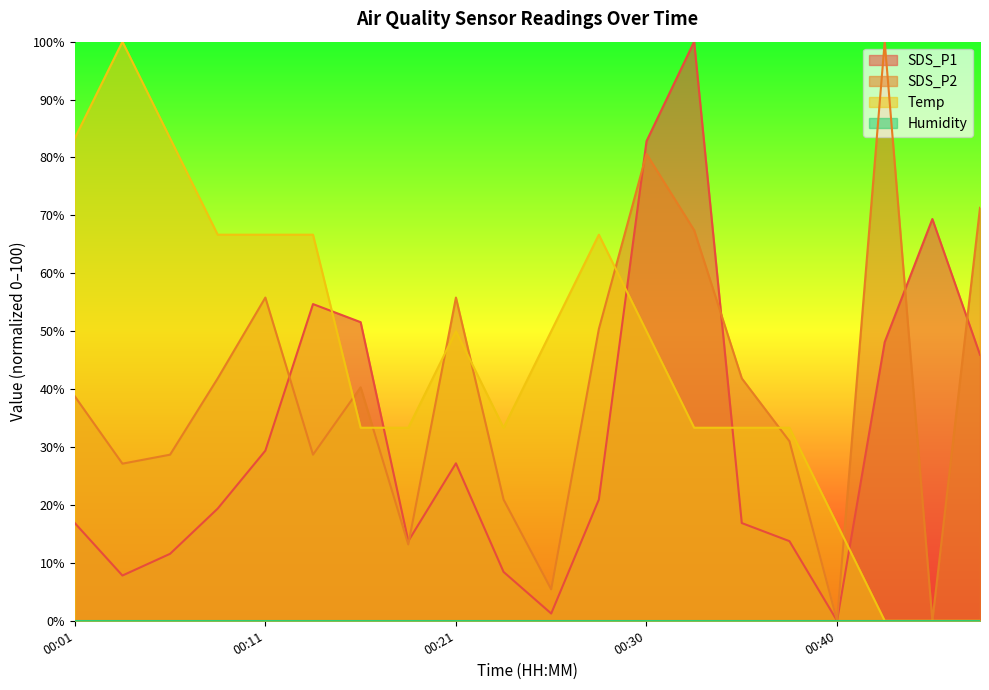

What is the average value of the Temp series?

45.0